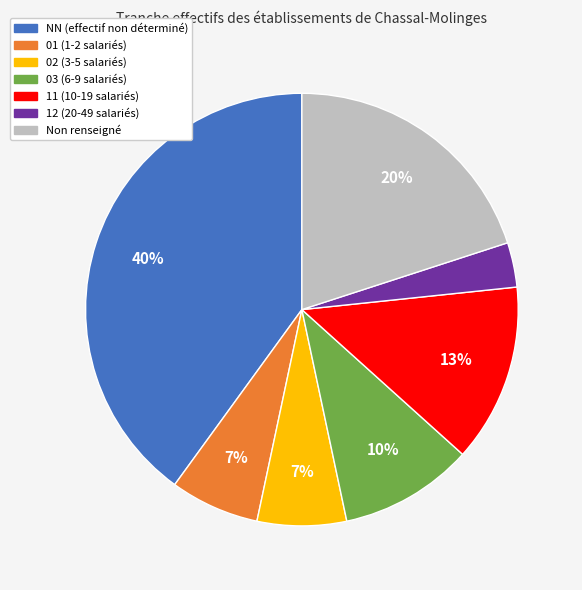

Is there any slice that represents more than half of the pie?

No